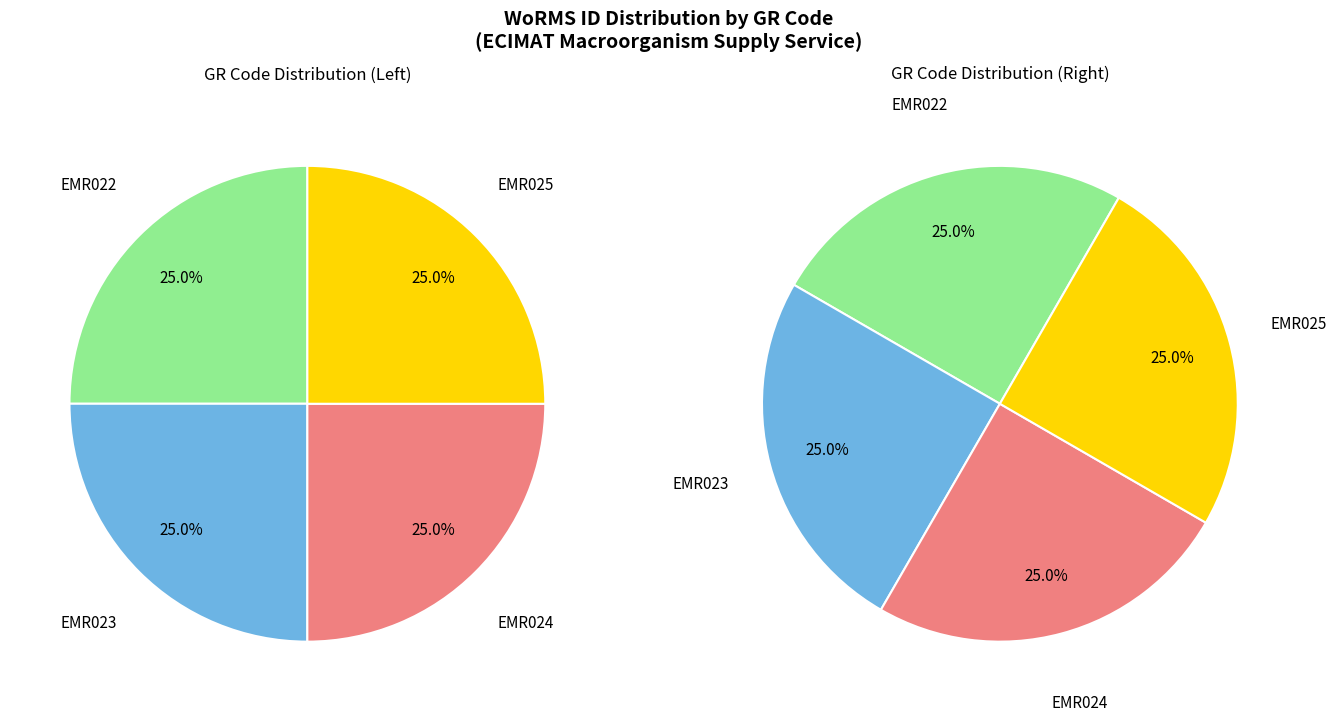

Rank the categories by value from highest to lowest.

EMR025, EMR024, EMR023, EMR022